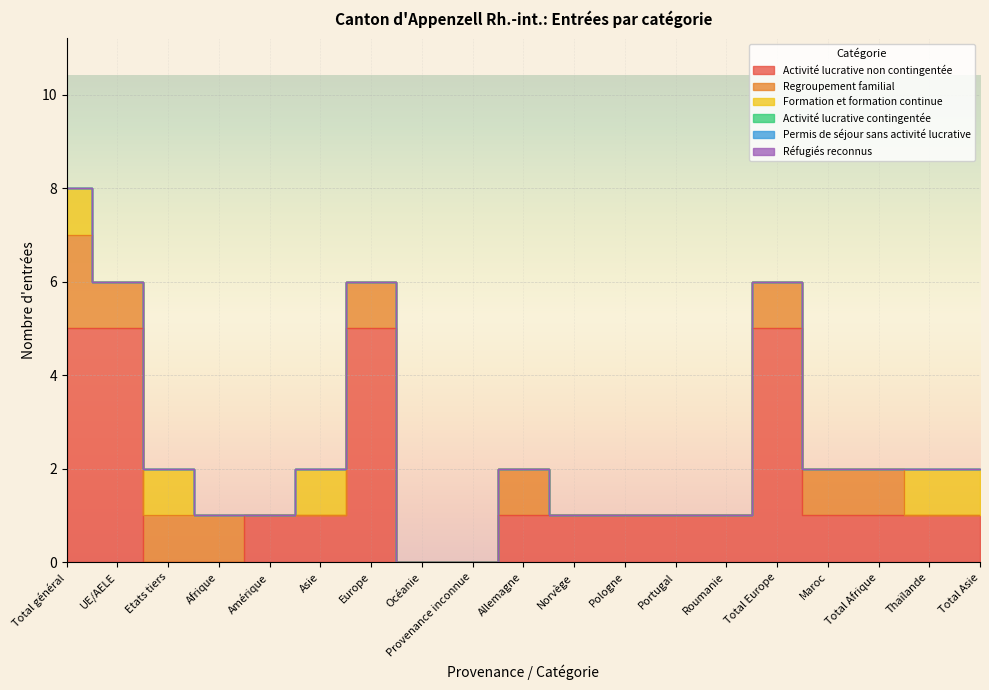

How many categories are shown in the chart?

19